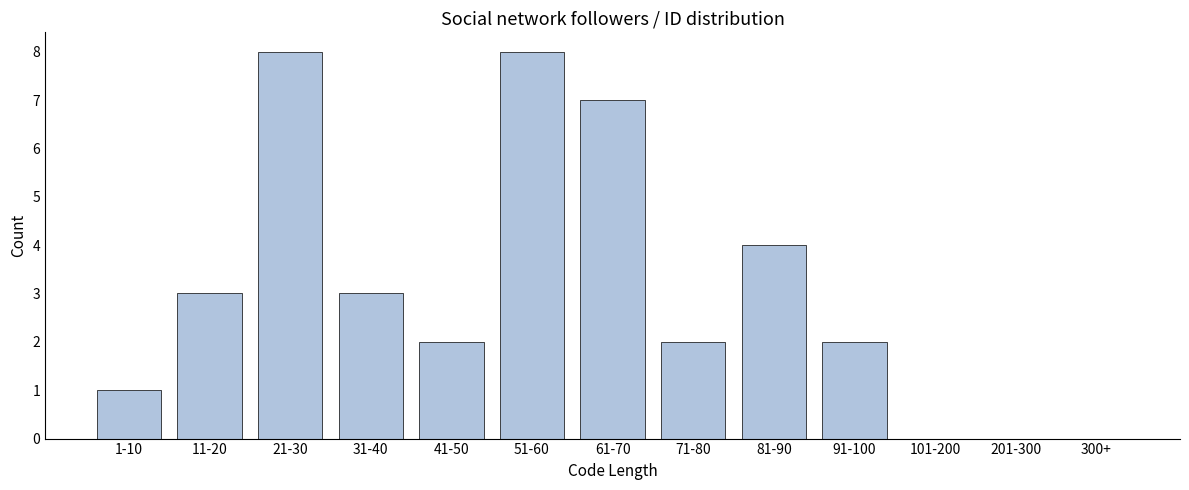

Reading left to right, extract all data points from this chart.

1-10=1	11-20=3	21-30=8	31-40=3	41-50=2	51-60=8	61-70=7	71-80=2	81-90=4	91-100=2	101-200=0	201-300=0	300+=0